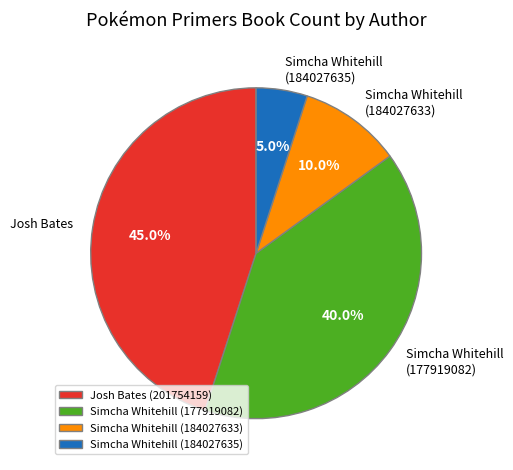

To the nearest percent, what is the average slice percentage?

25%